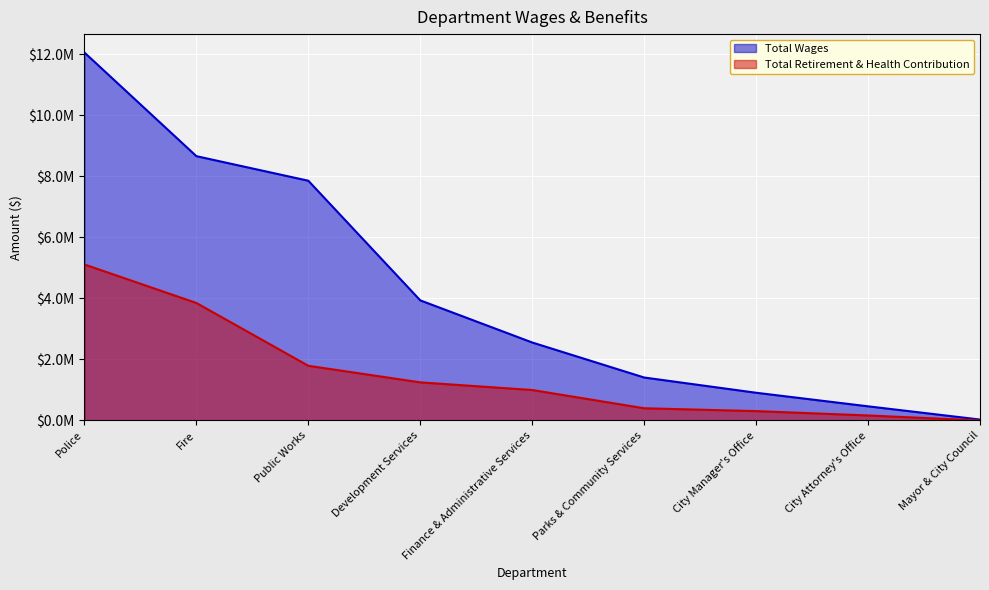

List the labels in order of Total Wages value, smallest first.

Mayor & City Council, City Attorney's Office, City Manager's Office, Parks & Community Services, Finance & Administrative Services, Development Services, Public Works, Fire, Police